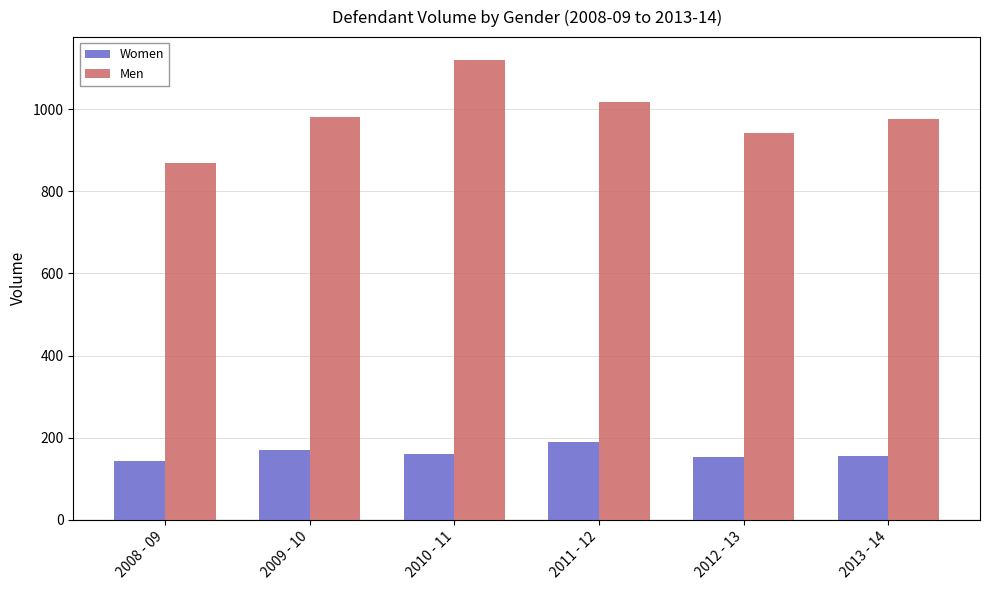

At which label is Men closest to 995?

2009 - 10